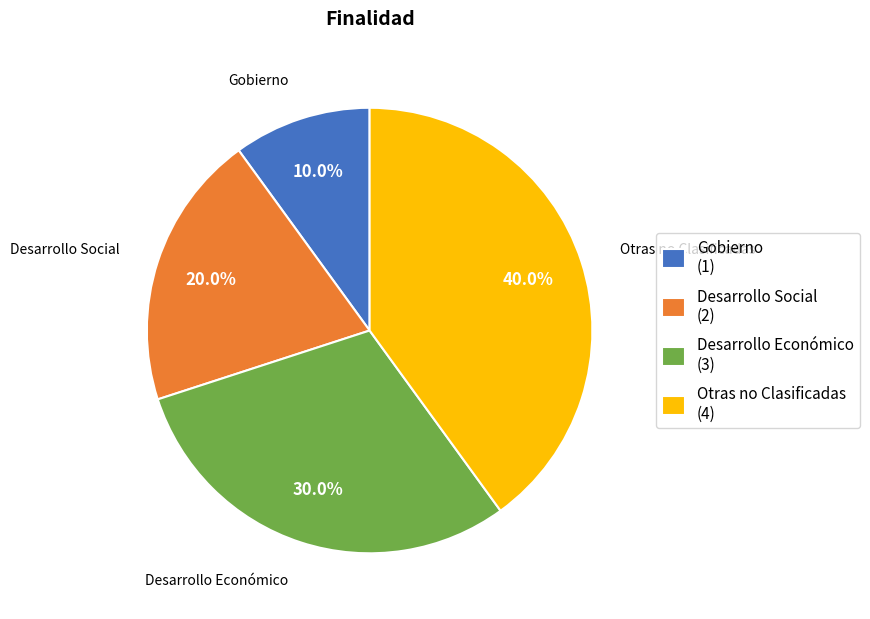

What percentage do Desarrollo Social and Otras no Clasificadas together represent?

60.0%